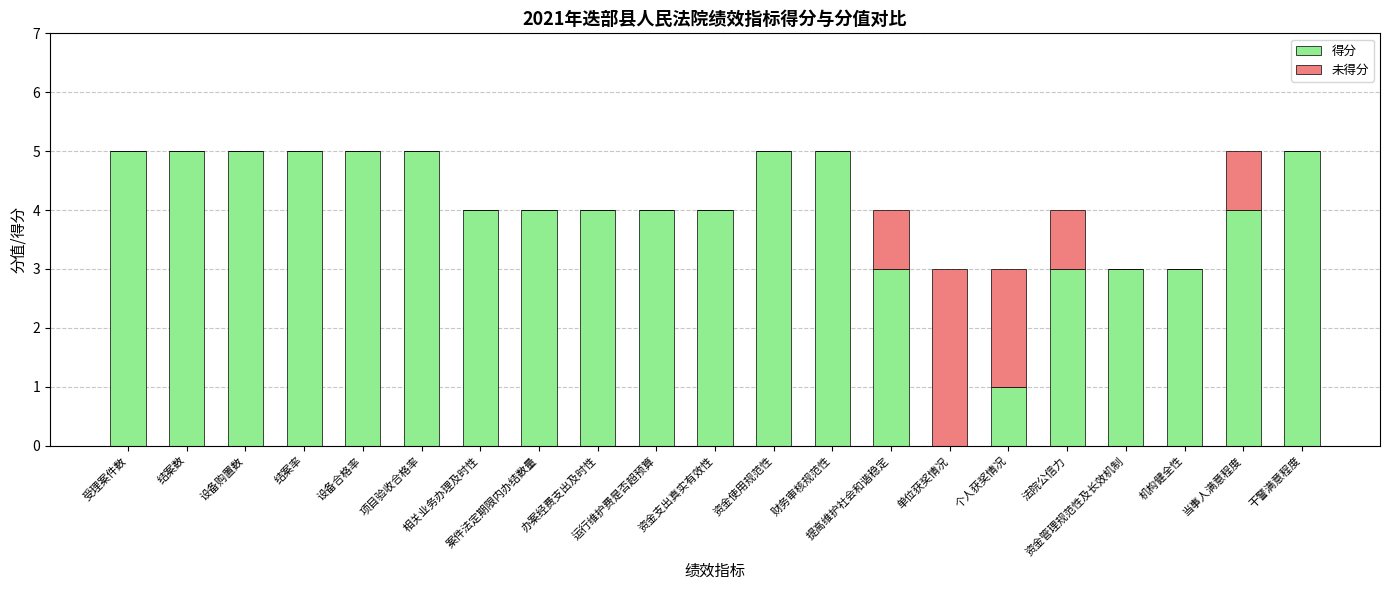

What are all the series names shown in the legend?

得分, 未得分